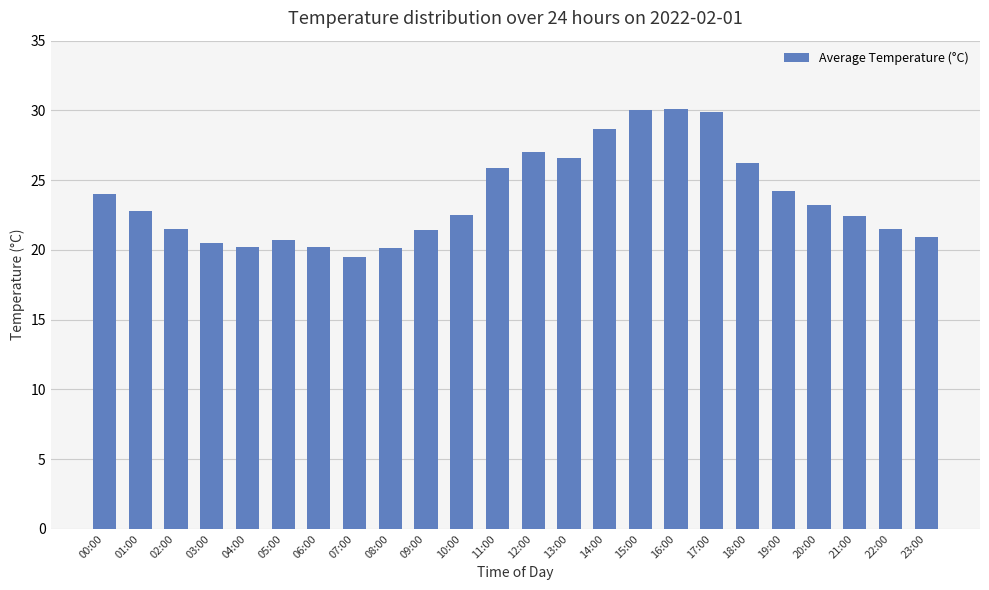

The chart shows a value of 6.0 at 17:00. True or false?

False